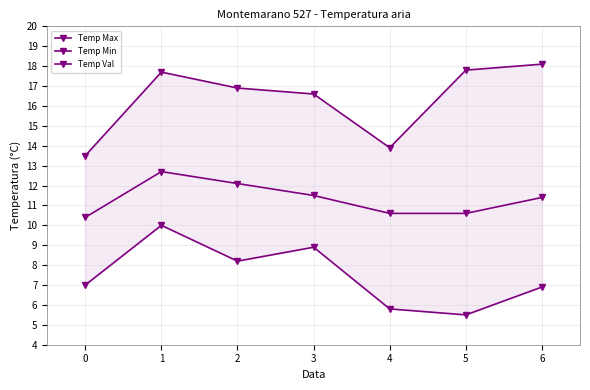

What is the sum of the Temp Min values at 0 and 2?

15.2